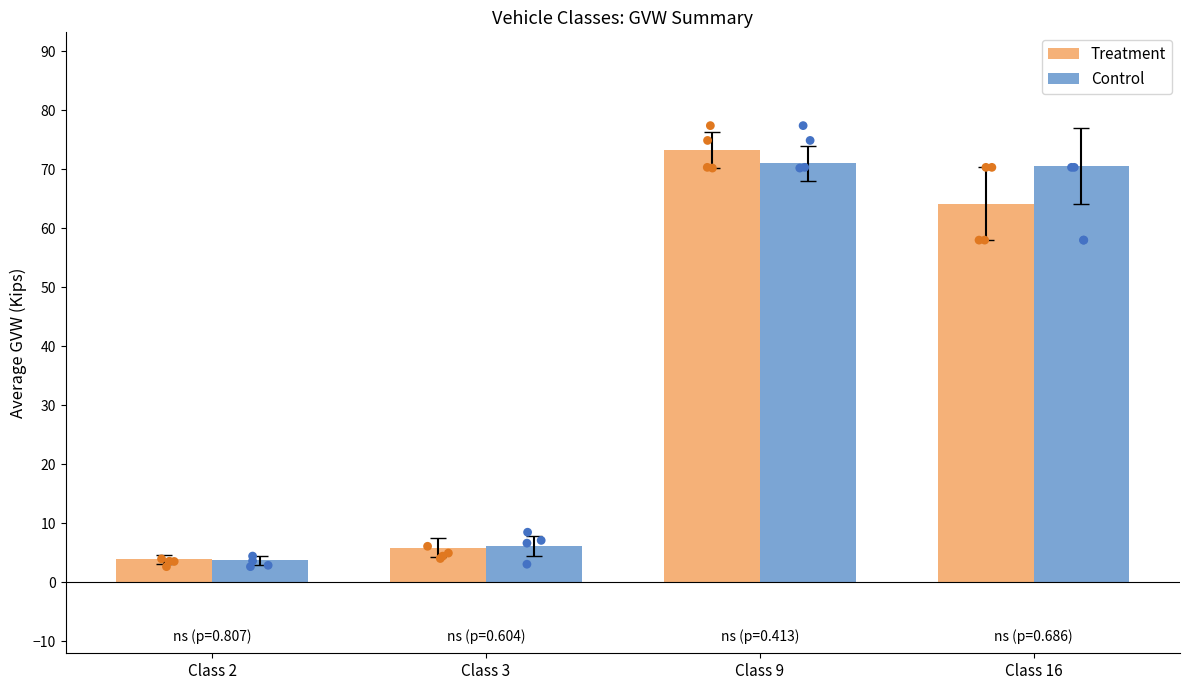

What are all the series names shown in the legend?

Treatment, Control